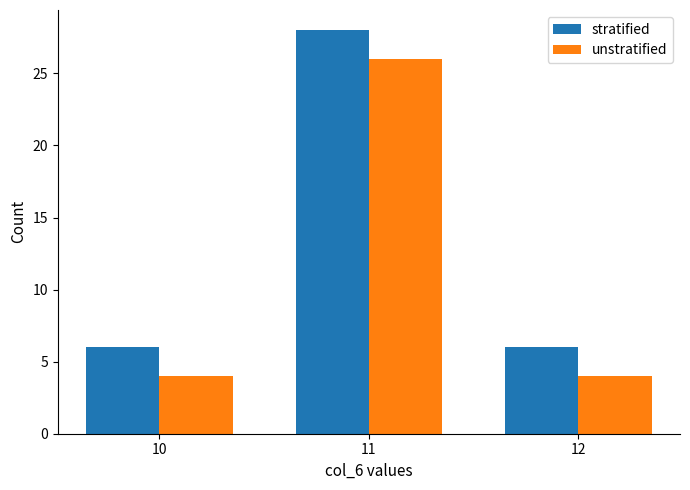

What is the value of the unstratified bar at the 1st from the left?

4